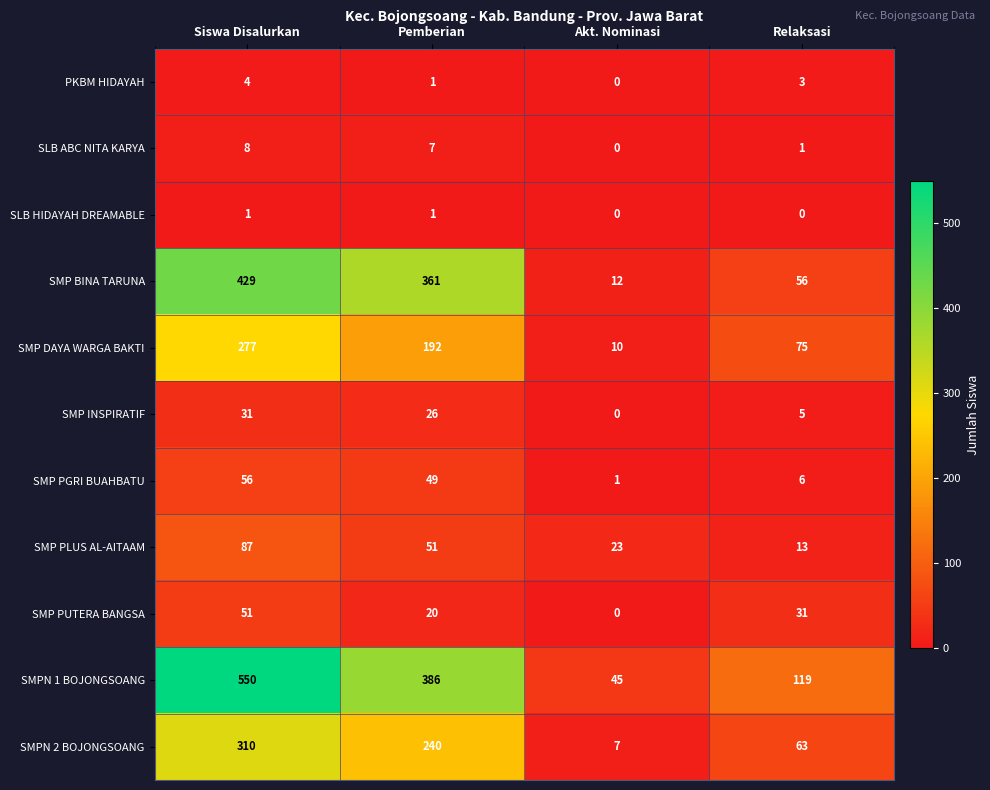

Which series has the largest range (max minus min)?

SMPN 1 BOJONGSOANG